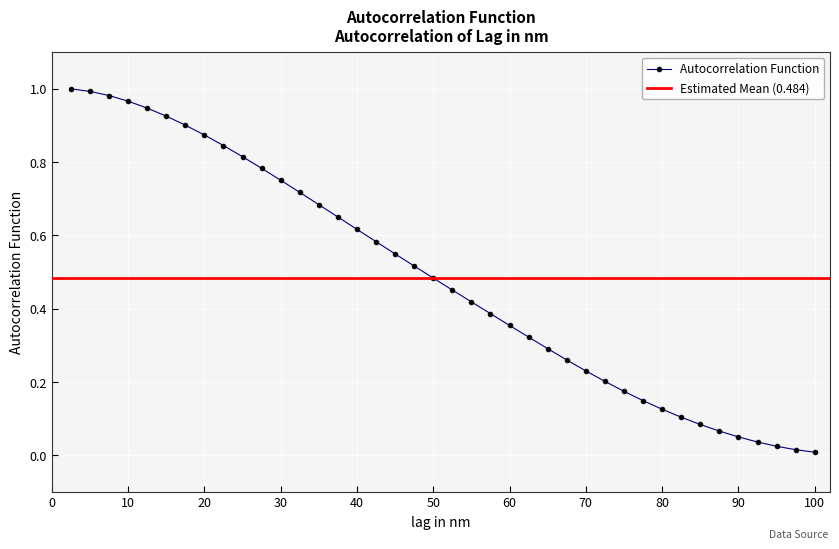

Reading left to right, extract all data points from this chart.

1.0	1.0	1.0	1.0	0.9	0.9	0.9	0.9	0.8	0.8	0.8	0.8	0.7	0.7	0.7	0.6	0.6	0.5	0.5	0.5	0.5	0.4	0.4	0.4	0.3	0.3	0.3	0.2	0.2	0.2	0.1	0.1	0.1	0.1	0.1	0.1	0.0	0.0	0.0	0.0